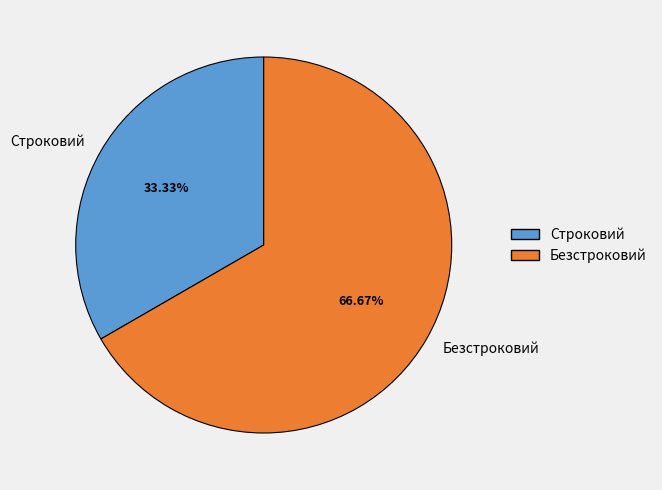

To the nearest percent, what is the average slice percentage?

50%